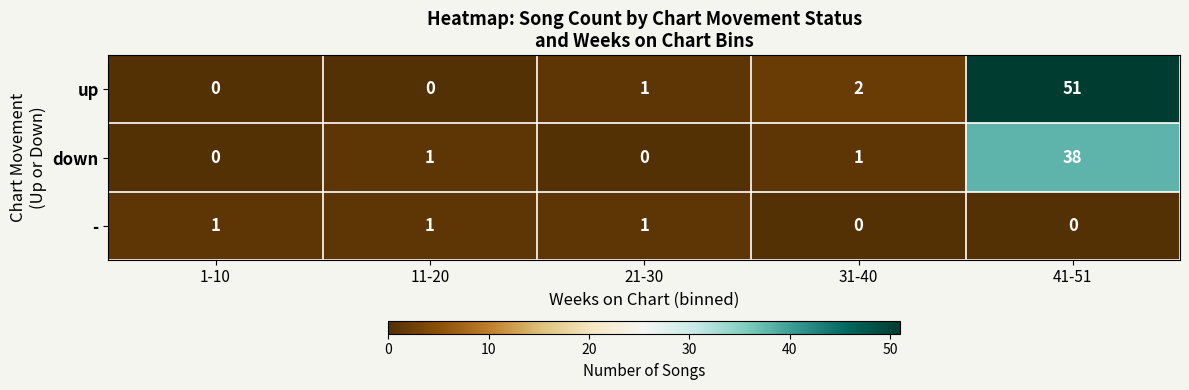

List the series in order of their overall mean, lowest first.

-, down, up